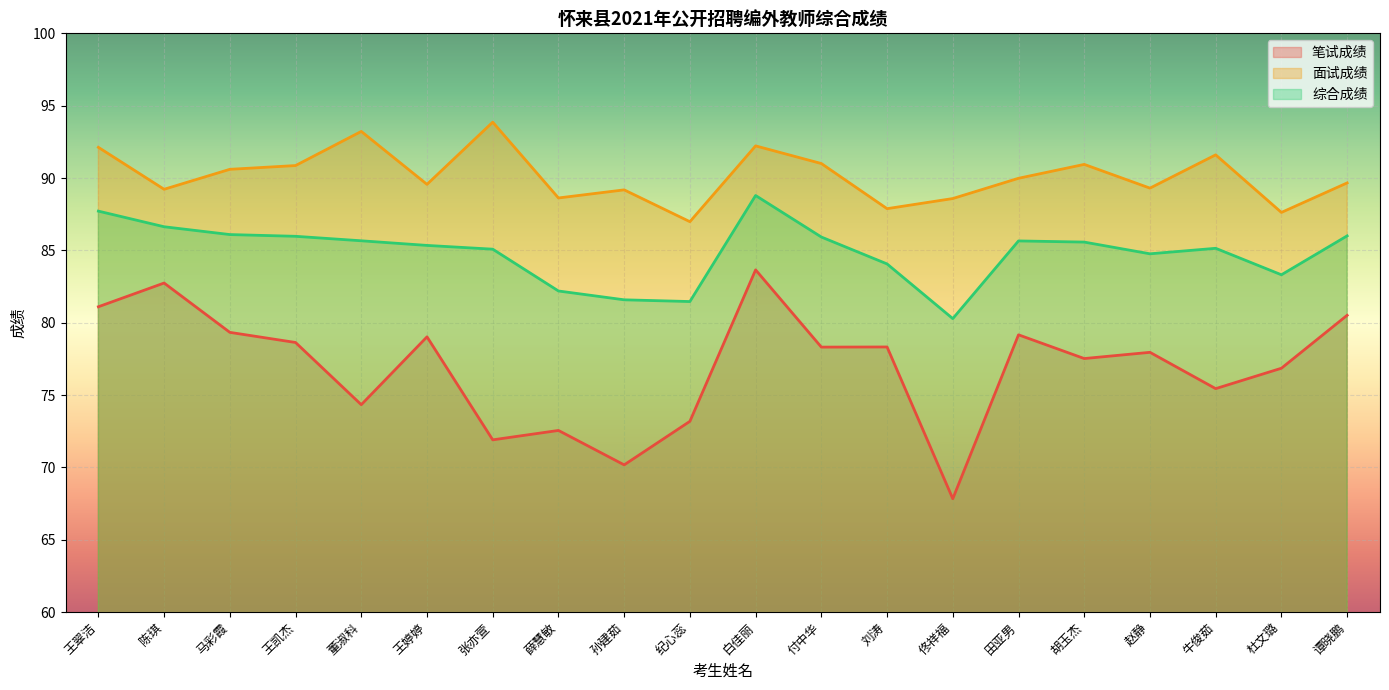

What is the difference between the maximum and minimum values in the 综合成绩 series?

8.5